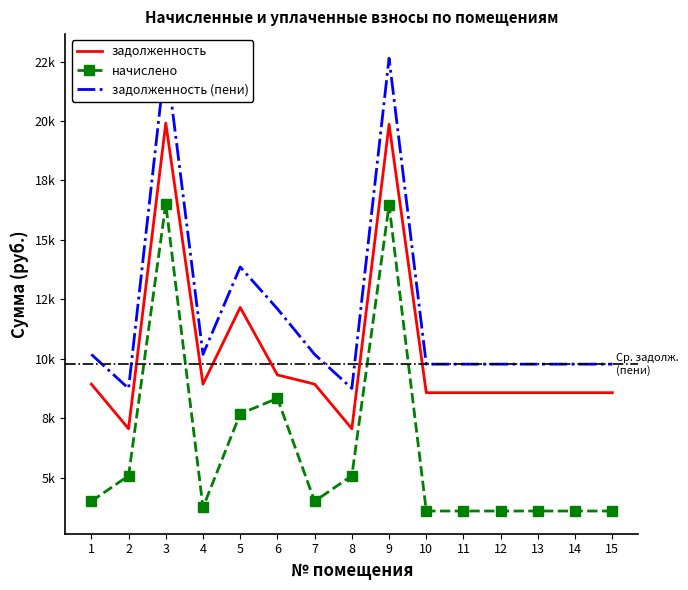

What is the maximum value shown in the chart?

22697.5